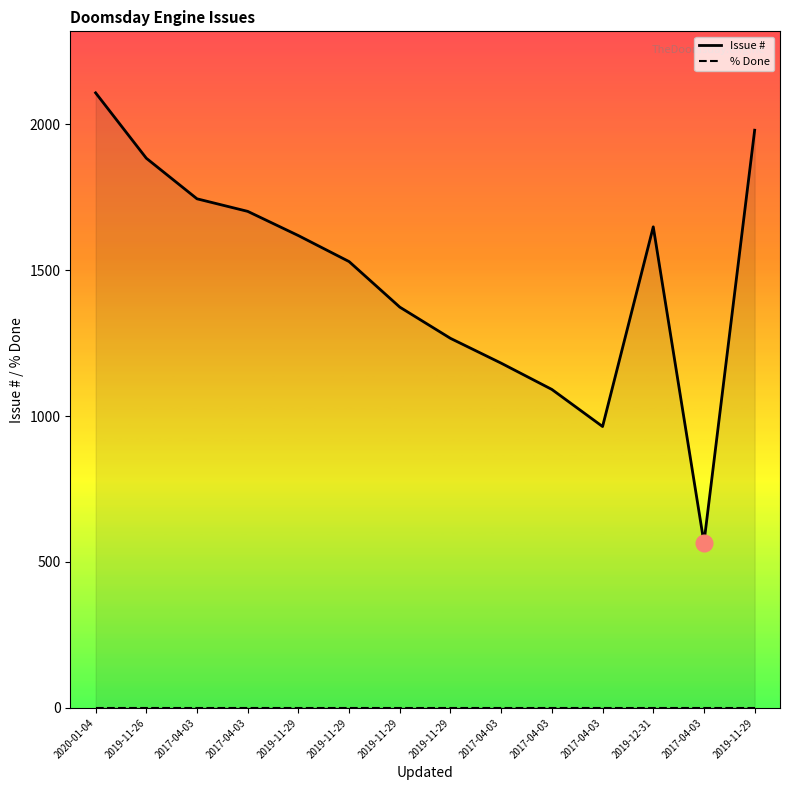

Between 2019-11-29 and 2019-11-29, which is larger?

2019-11-29